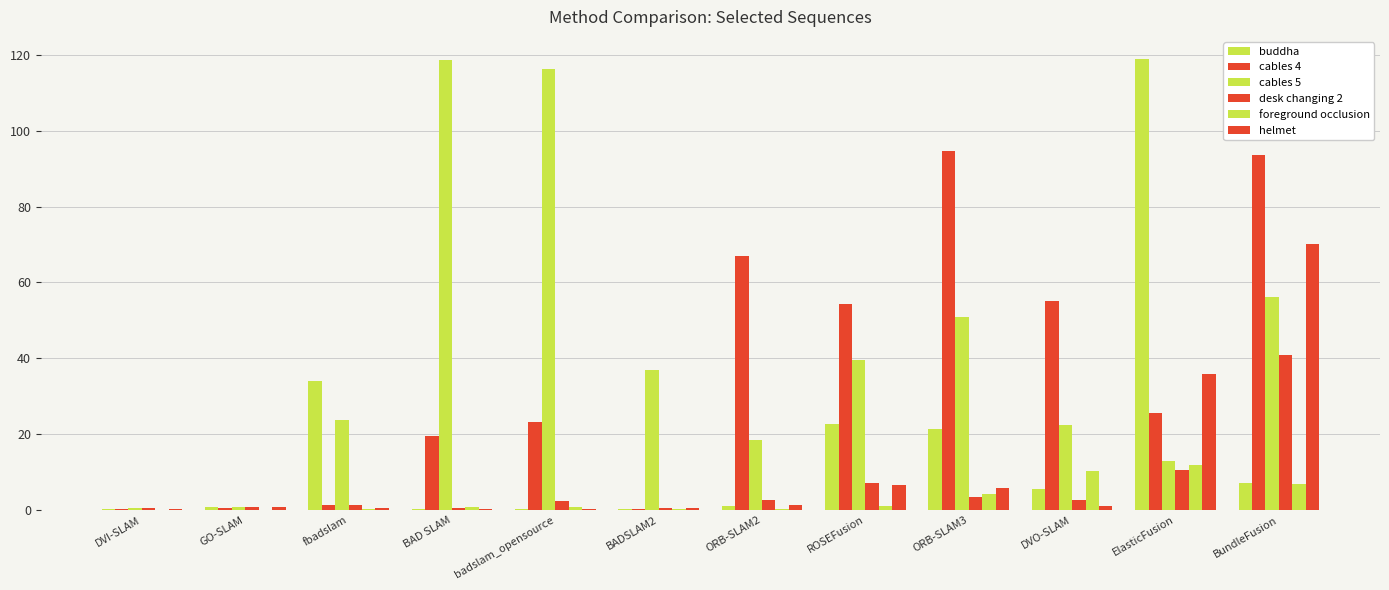

Count the number of data series in this chart.

6